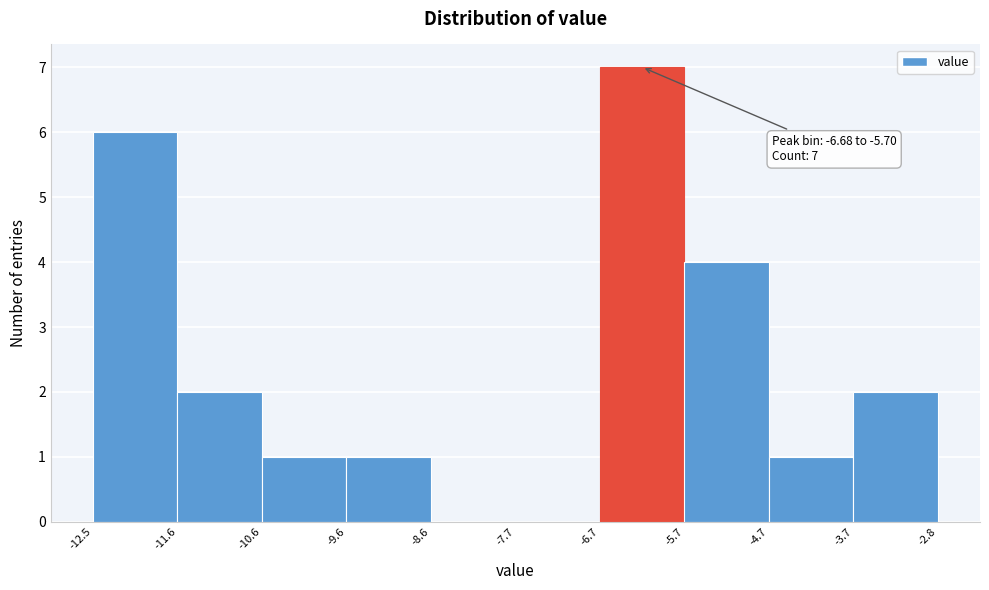

Over which range of the x-axis is the bar tallest?

-6.7 to -5.7